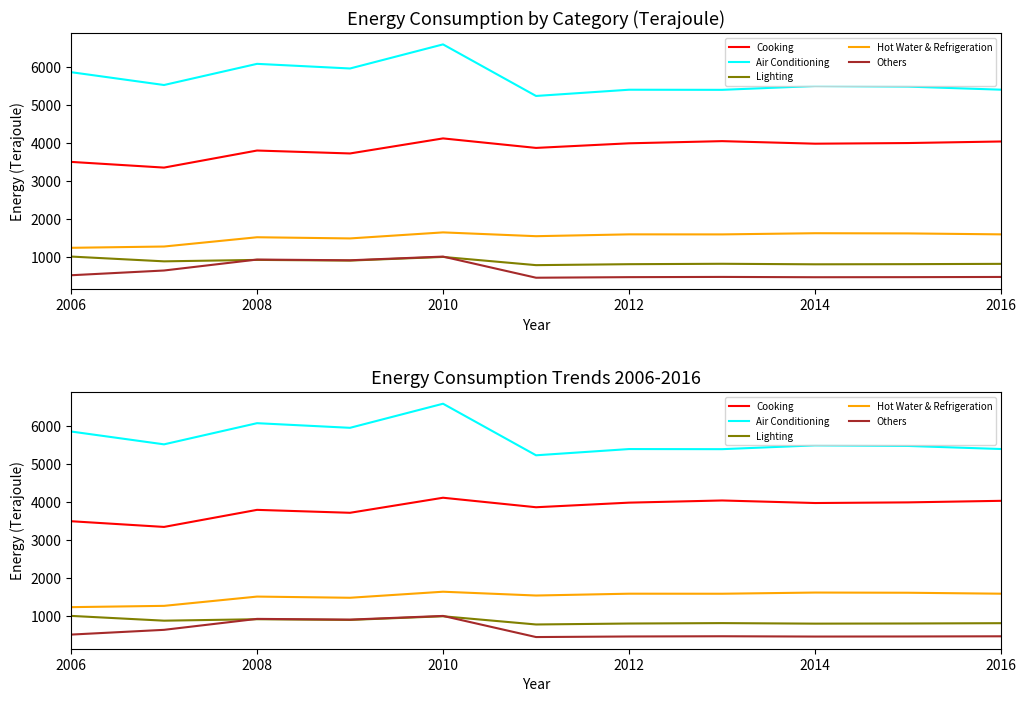

How many lines are shown in the chart?

5